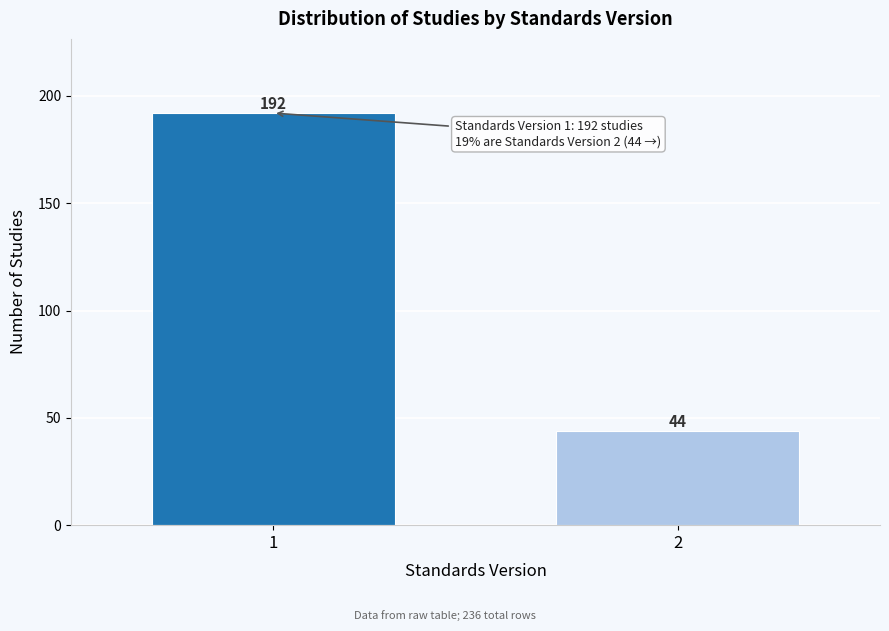

Reading right to left, transcribe all the data shown in this chart.

2=44	1=192